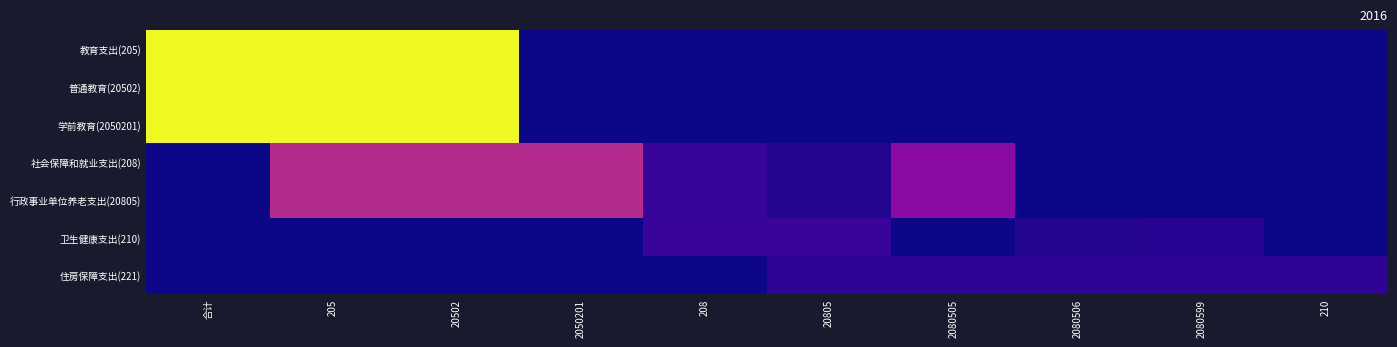

Rank the series by their maximum value, from highest to lowest.

教育支出(205), 普通教育(20502), 学前教育(2050201), 社会保障和就业支出(208), 行政事业单位养老支出(20805), 卫生健康支出(210), 住房保障支出(221)